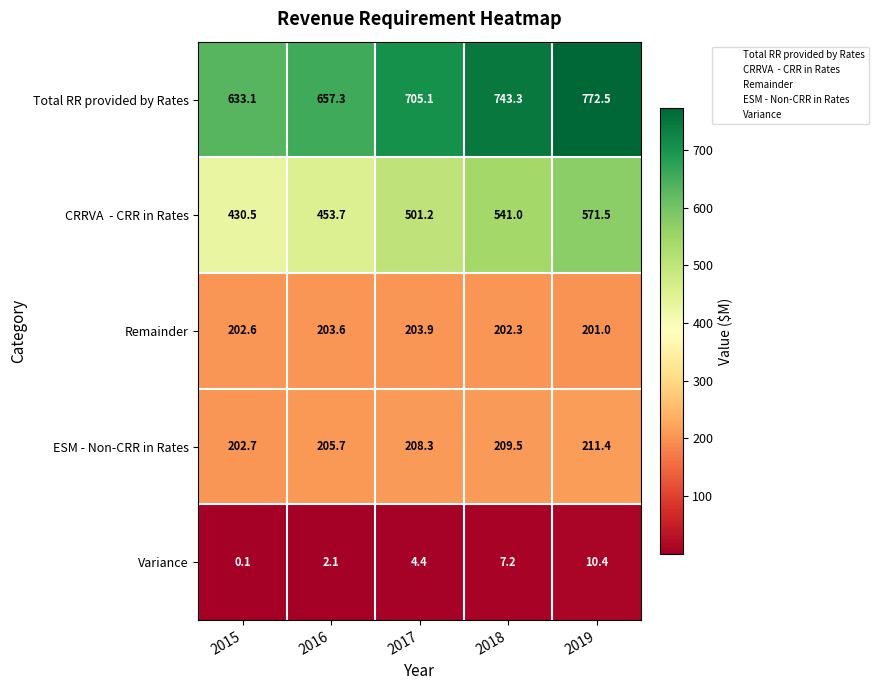

Count the number of categories in the chart.

5